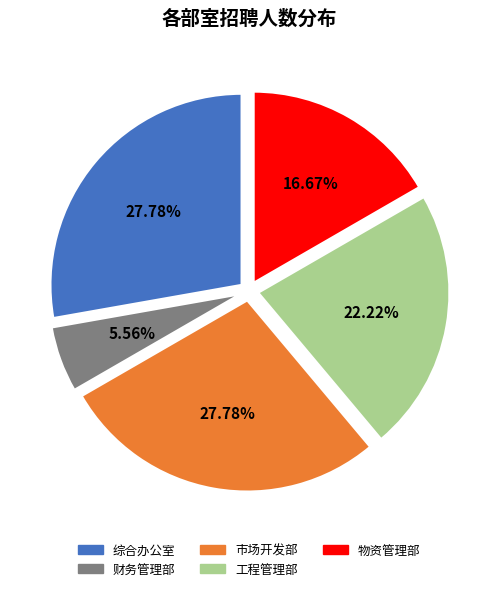

To the nearest percent, what portion does 综合办公室 represent?

28%